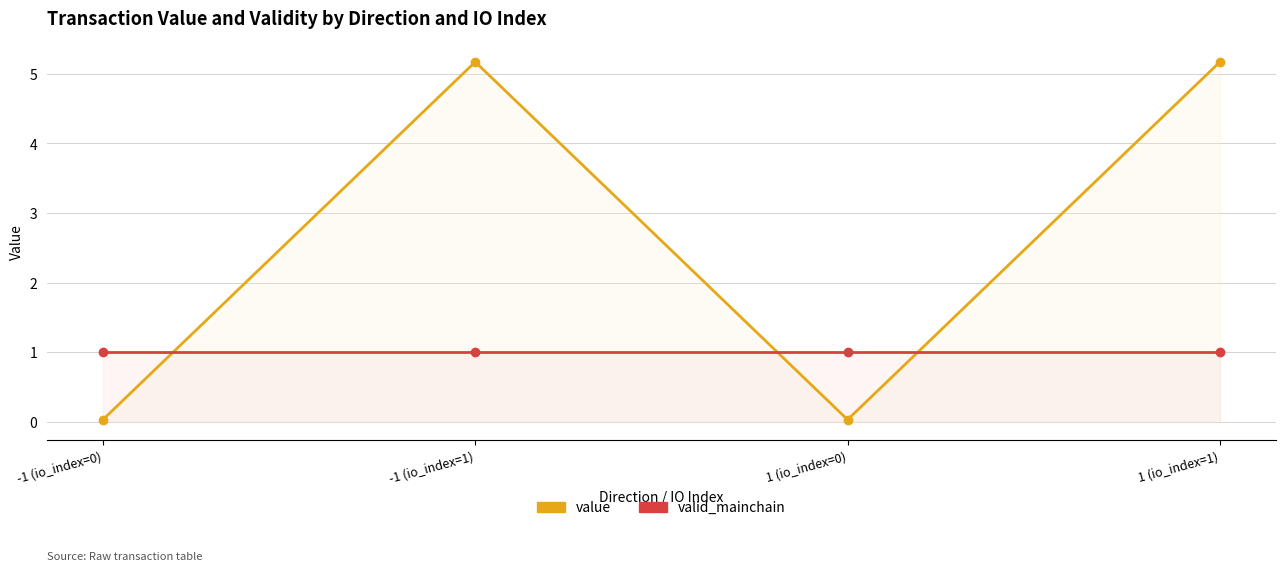

What is the label of the 4th point from the left?

1 (io_index=1)